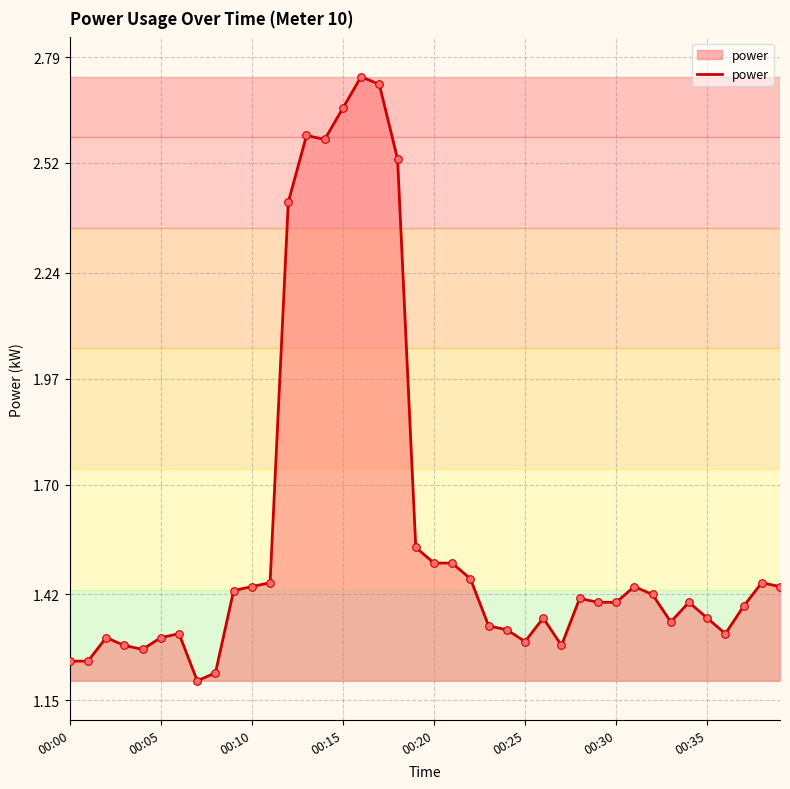

How many lines are shown in the chart?

1